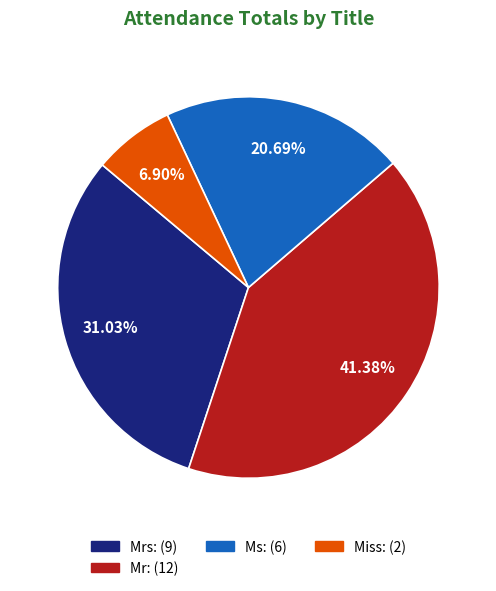

Is there any slice that represents more than half of the pie?

No